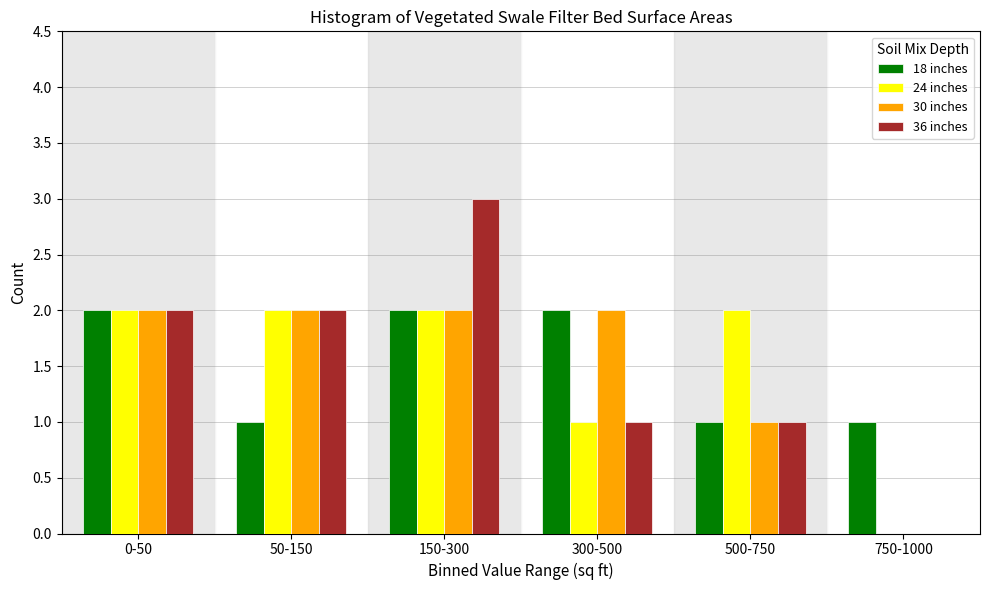

Reading left to right, what are all the values shown in this chart?

18 inches: 0-50=2	50-150=1	150-300=2	300-500=2	500-750=1	750-1000=1
24 inches: 0-50=2	50-150=2	150-300=2	300-500=1	500-750=2	750-1000=0
30 inches: 0-50=2	50-150=2	150-300=2	300-500=2	500-750=1	750-1000=0
36 inches: 0-50=2	50-150=2	150-300=3	300-500=1	500-750=1	750-1000=0